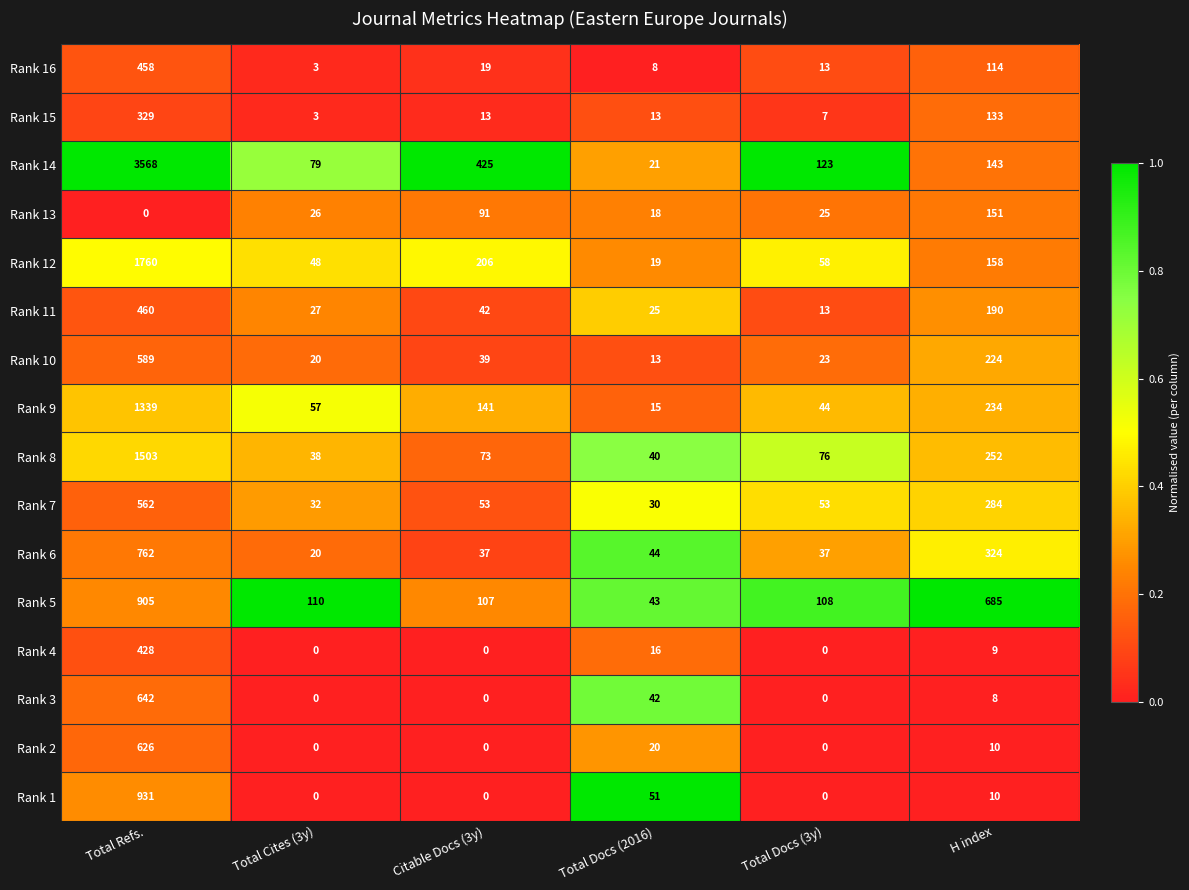

What is the sum of the Rank 14 values at H index and Citable Docs (3y)?

568